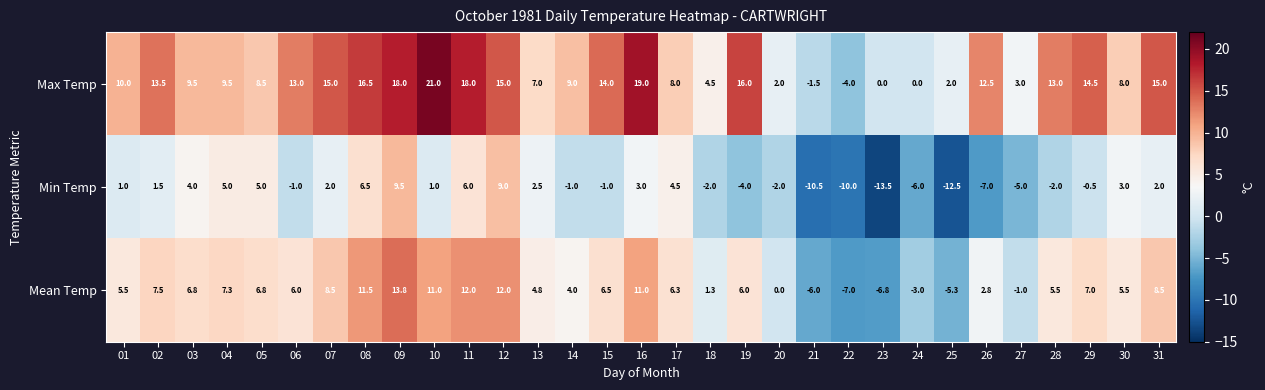

What is the difference between the maximum and second lowest values in the Min Temp series?

22.0